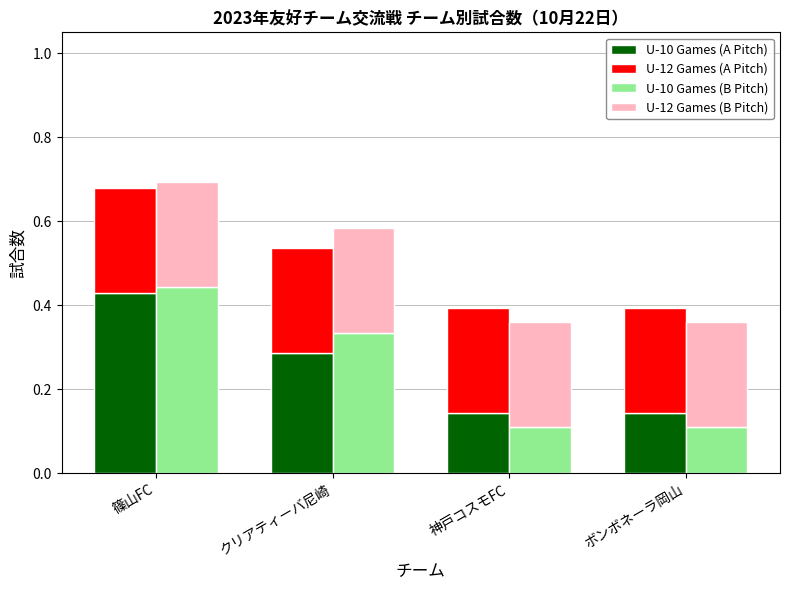

Which series has the largest range (max minus min)?

U-10 Games (B Pitch)